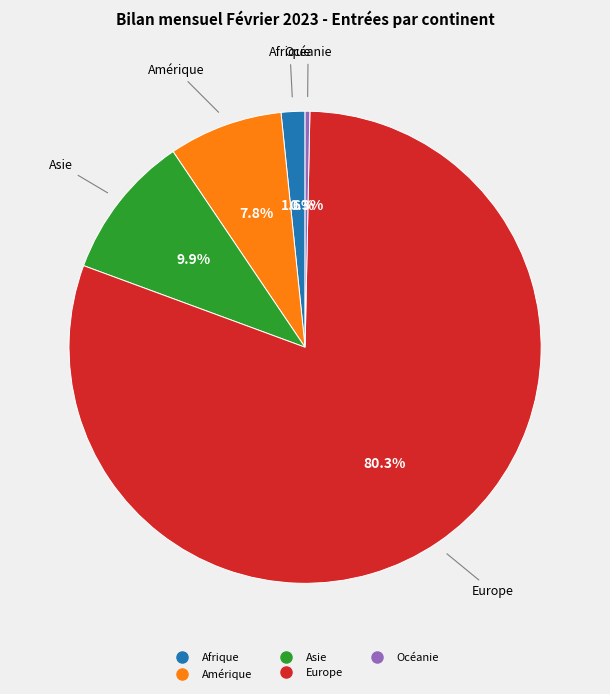

Which category has the smallest portion of the pie?

Océanie